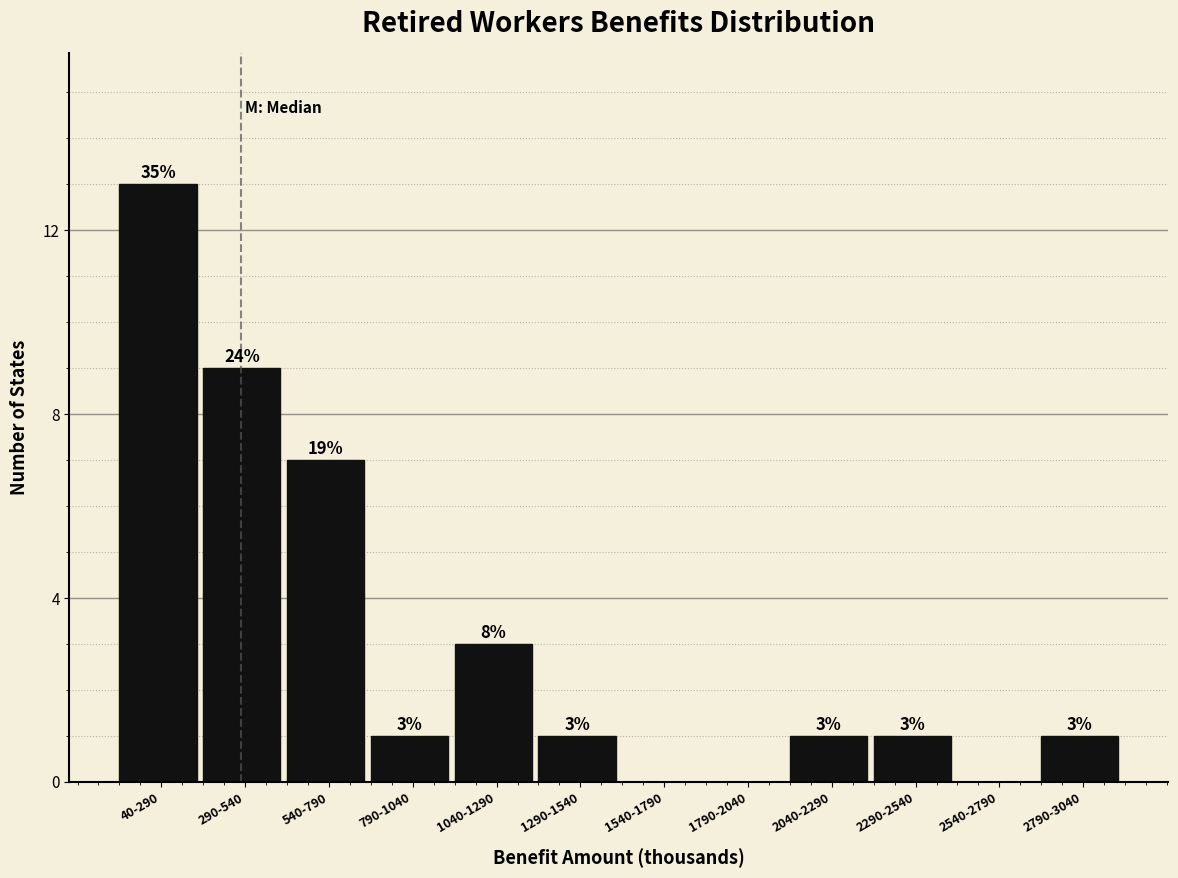

Reading left to right, list all the values displayed in this chart.

40-290=13	290-540=9	540-790=7	790-1040=1	1040-1290=3	1290-1540=1	1540-1790=0	1790-2040=0	2040-2290=1	2290-2540=1	2540-2790=0	2790-3040=1